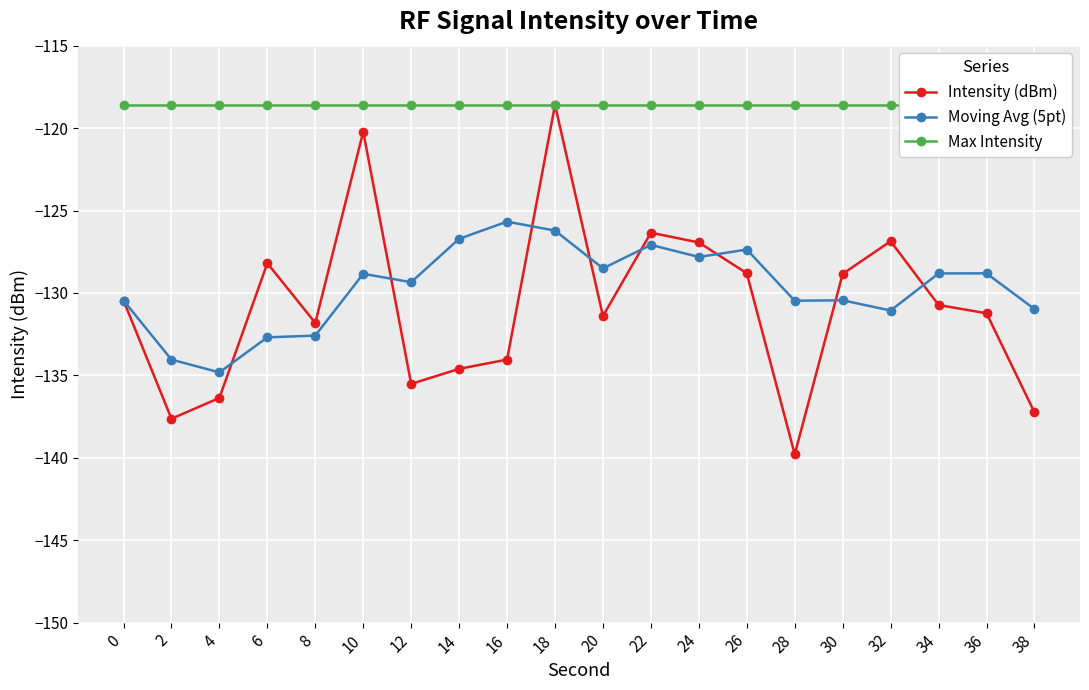

At which category does the chart reach its minimum across all series?

28